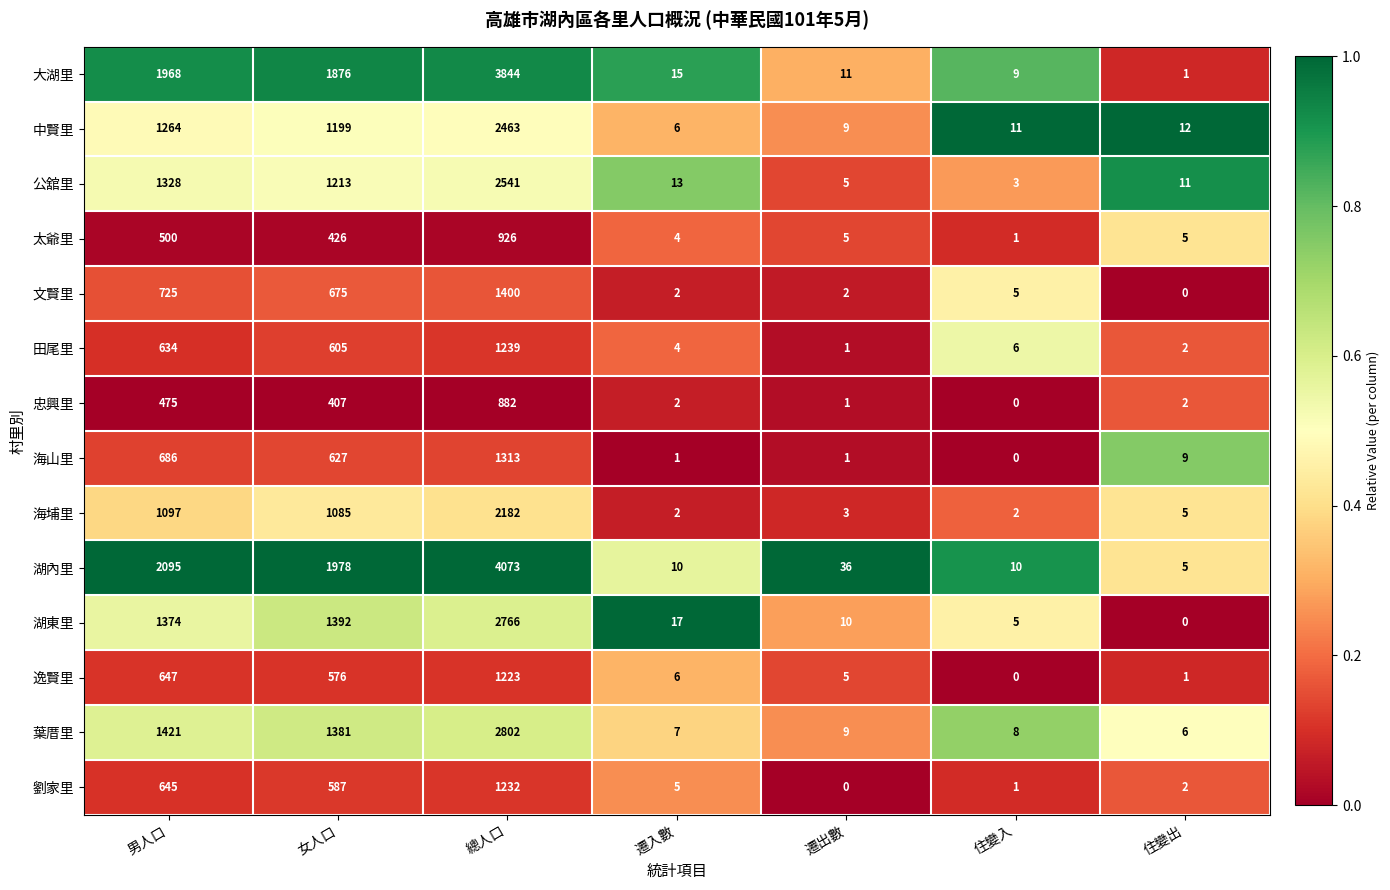

Which category has the highest value across all series?

總人口